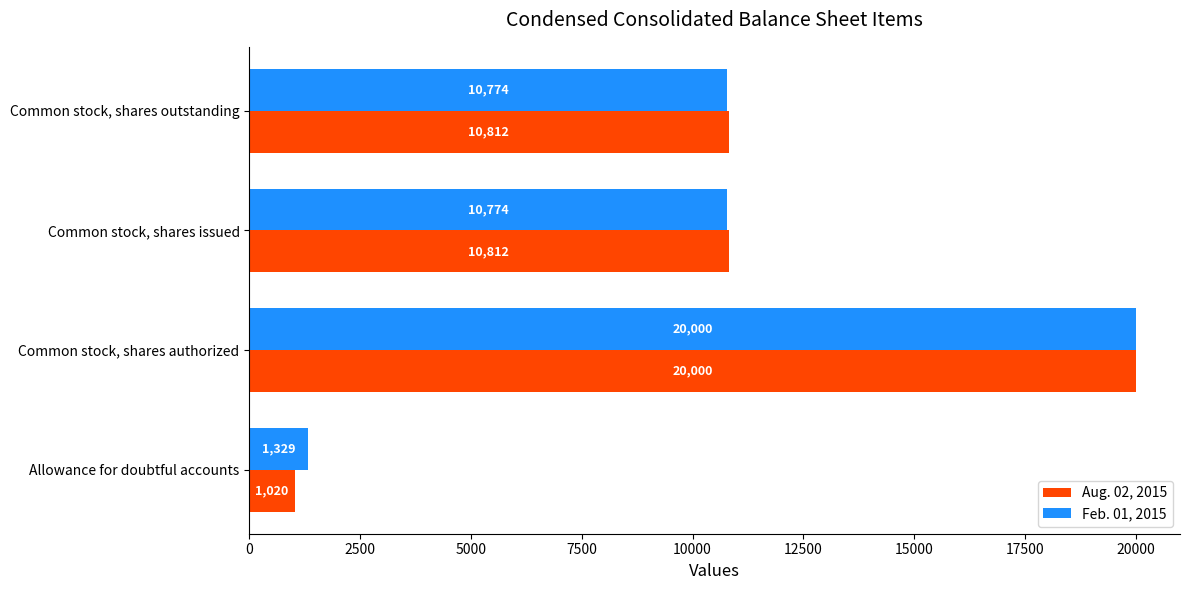

Read the Feb. 01, 2015 value at Common stock, shares issued.

10774